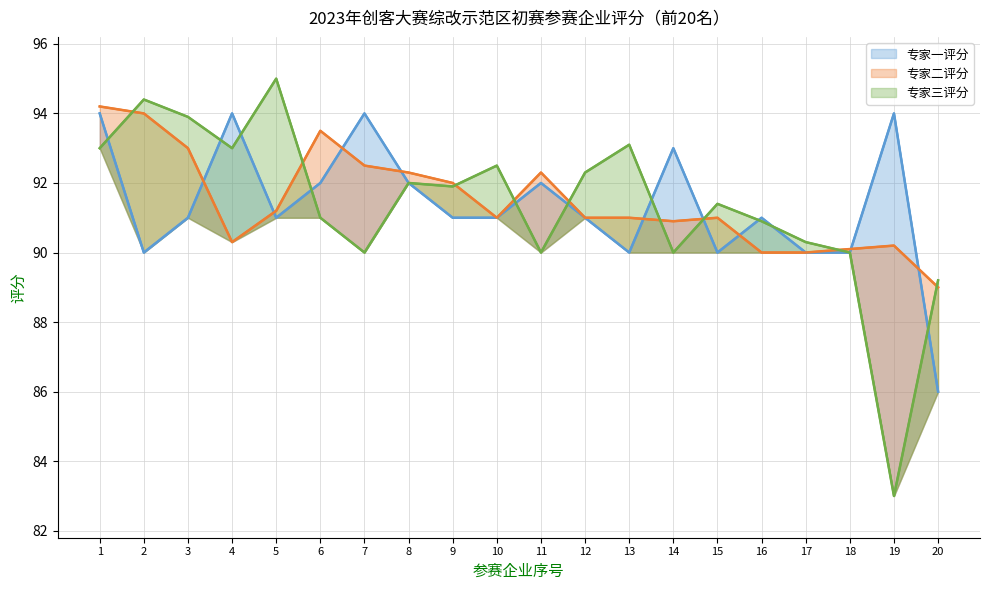

Reading right to left, transcribe all the data shown in this chart.

专家一评分: 86.0	94.0	90.0	90.0	91.0	90.0	93.0	90.0	91.0	92.0	91.0	91.0	92.0	94.0	92.0	91.0	94.0	91.0	90.0	94.0
专家二评分: 89.0	90.2	90.1	90.0	90.0	91.0	90.9	91.0	91.0	92.3	91.0	92.0	92.3	92.5	93.5	91.2	90.3	93.0	94.0	94.2
专家三评分: 89.2	83.0	90.0	90.3	90.9	91.4	90.0	93.1	92.3	90.0	92.5	91.9	92.0	90.0	91.0	95.0	93.0	93.9	94.4	93.0